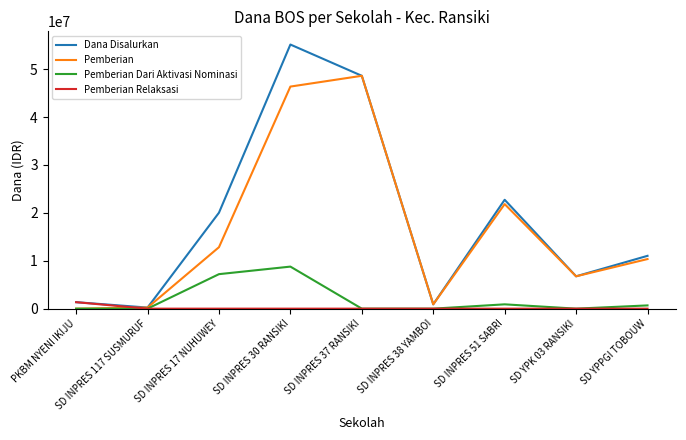

Where is Dana Disalurkan nearest to the value 27675000?

SD INPRES 51 SABRI